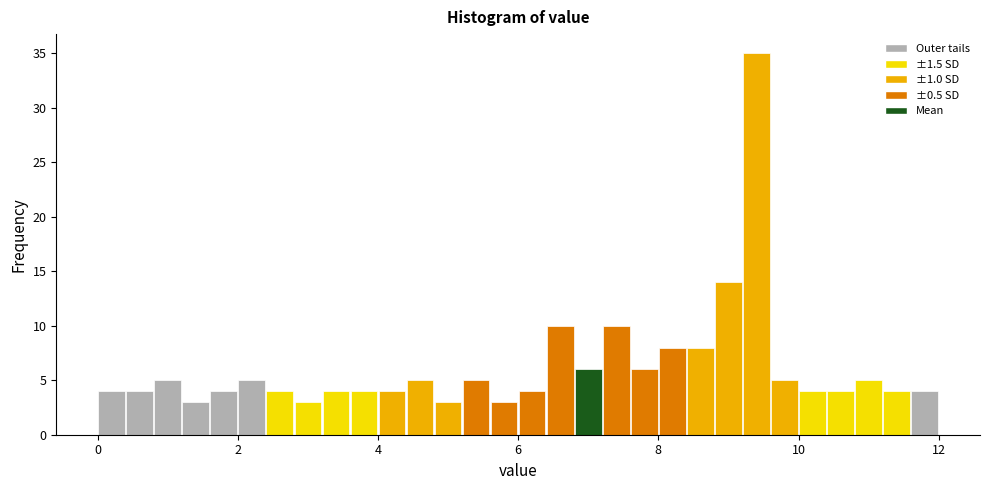

Around what value on the x-axis is the tallest bar? Give the approximate position of its centre, as read against the axis.

9.4